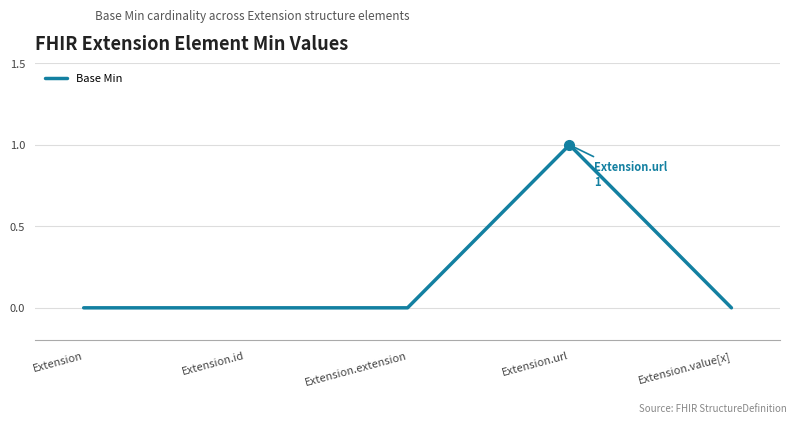

What position from the right is Extension.url?

2